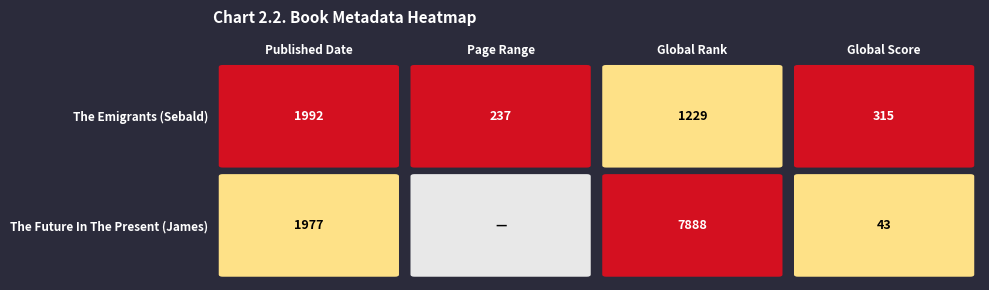

What is the total value across all series at Global Rank?

9117